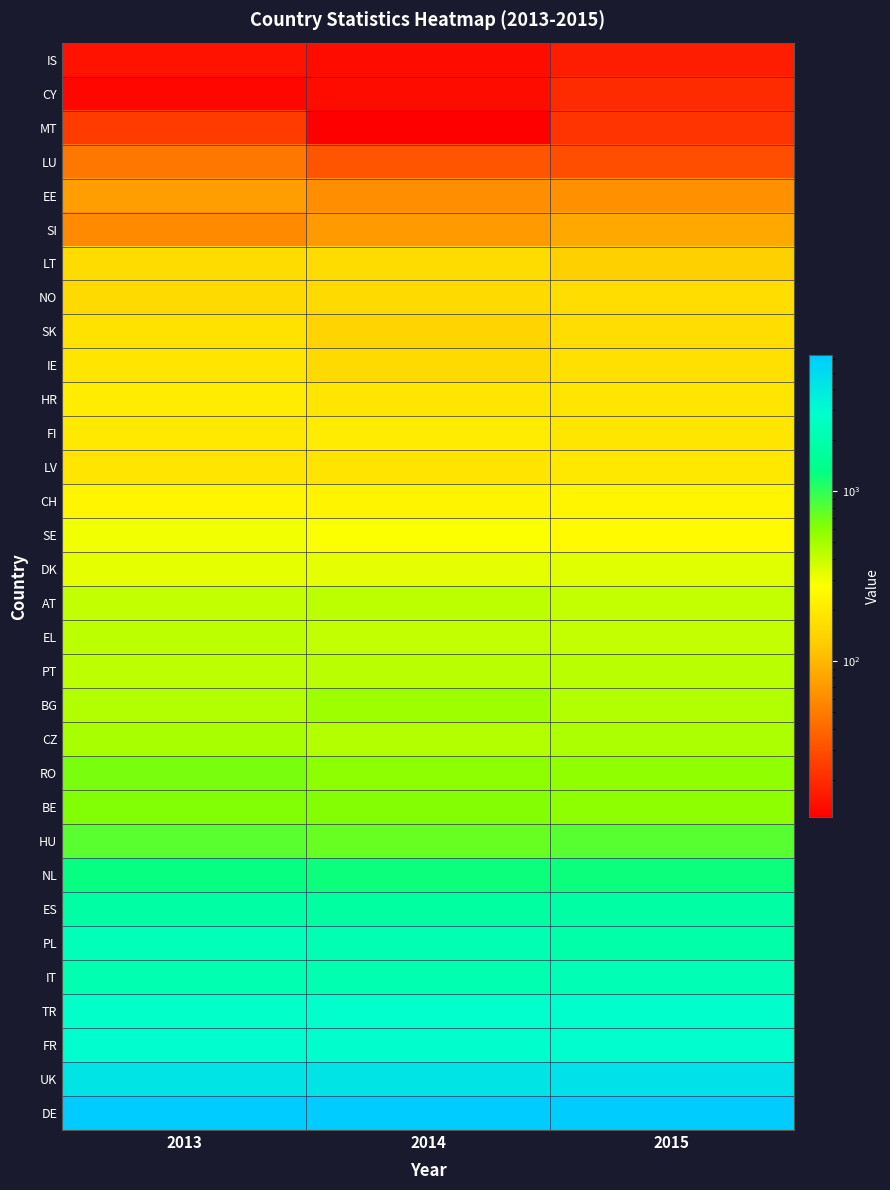

What is the maximum value shown in the chart?

6327